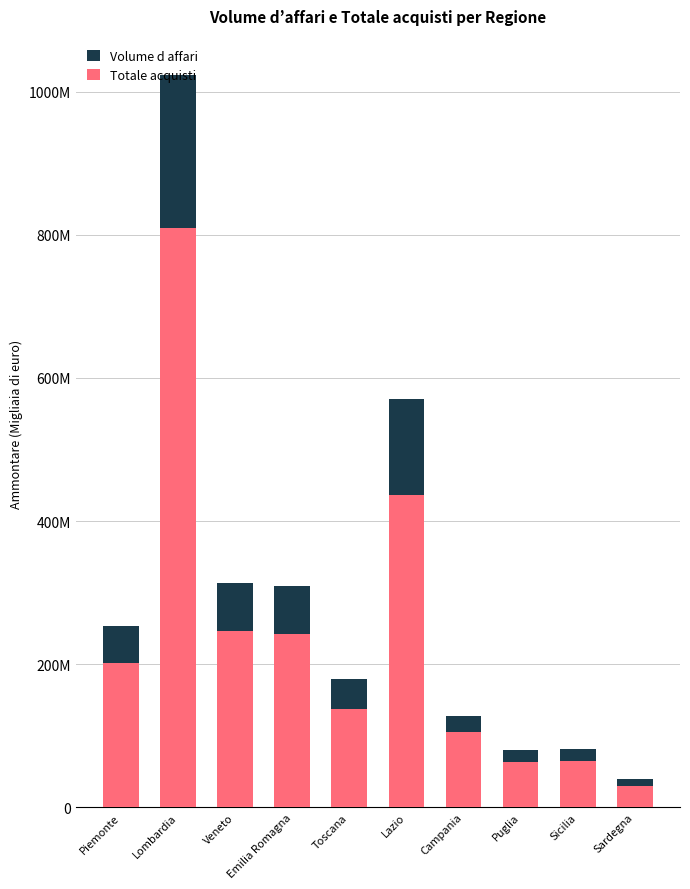

Where does the Totale acquisti series first go above 202202673?

Lombardia